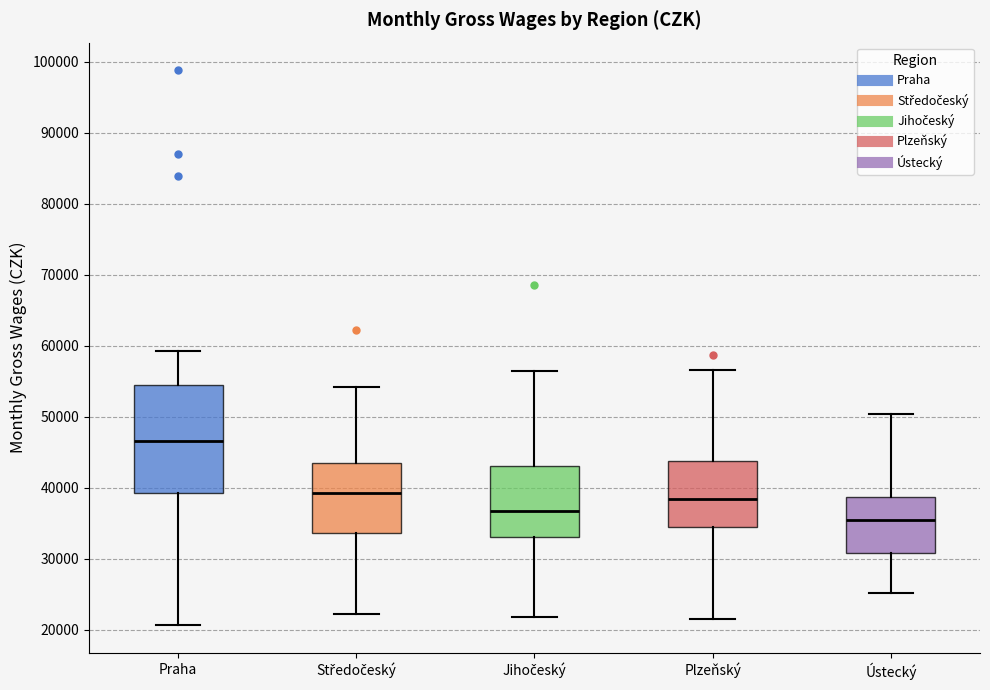

Reading left to right, read every box against the y-axis: the position of its median line, the range the box covers, and the ends of its whiskers. The values are not printed on the chart, so give them approximately, as read against the axis.

Praha: median 47000, box 39000 to 54000, whiskers 21000 to 59000
Středočeský: median 39000, box 34000 to 43000, whiskers 22000 to 54000
Jihočeský: median 37000, box 33000 to 43000, whiskers 22000 to 56000
Plzeňský: median 38000, box 34000 to 44000, whiskers 21000 to 56000
Ústecký: median 35000, box 31000 to 39000, whiskers 25000 to 50000